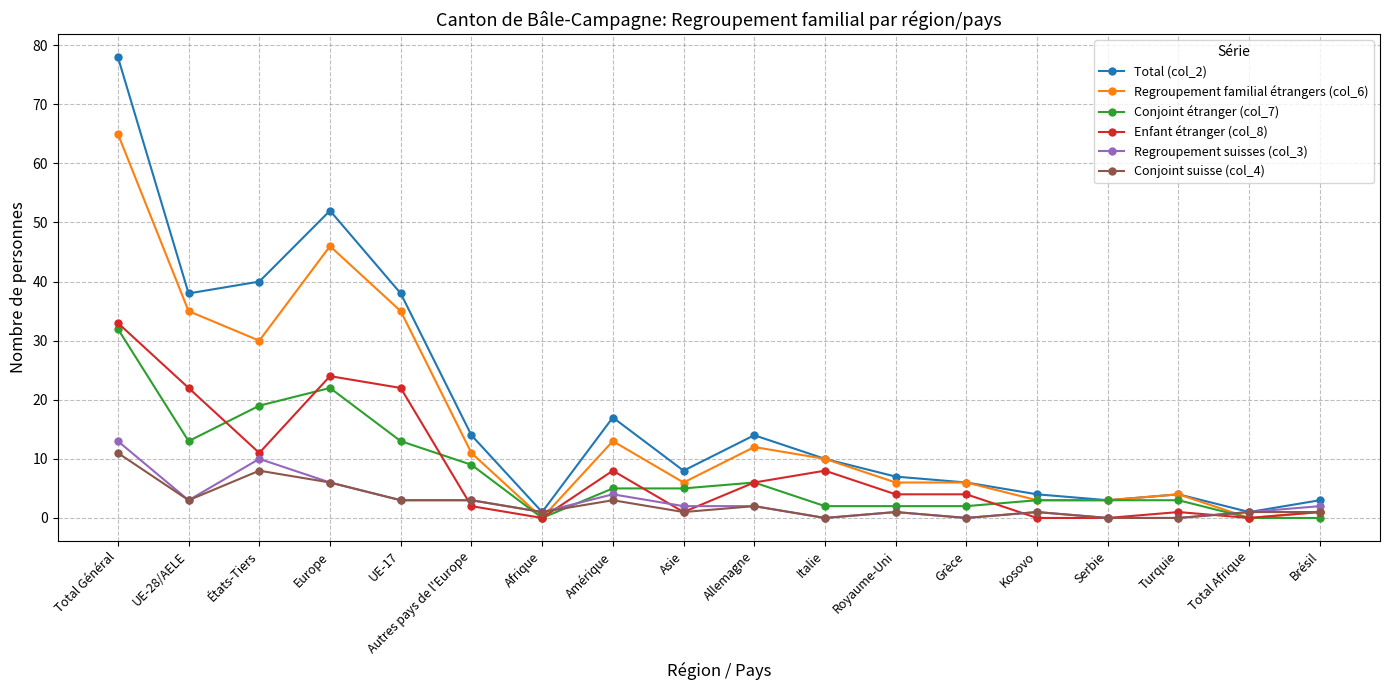

Which category has the highest value in the Regroupement familial étrangers (col_6) series?

Total Général